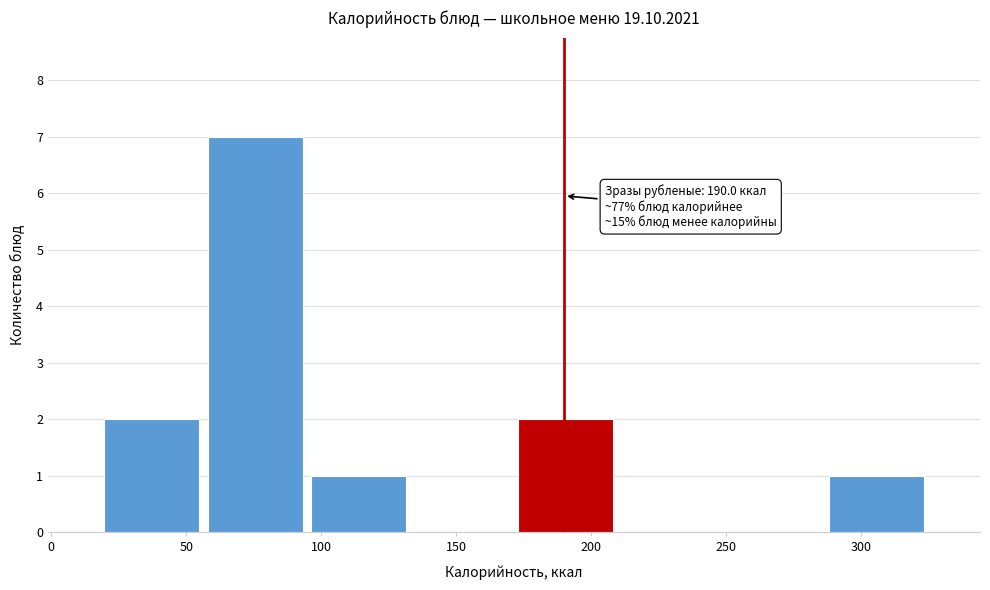

Which range on the x-axis has the tallest bar?

55 to 95